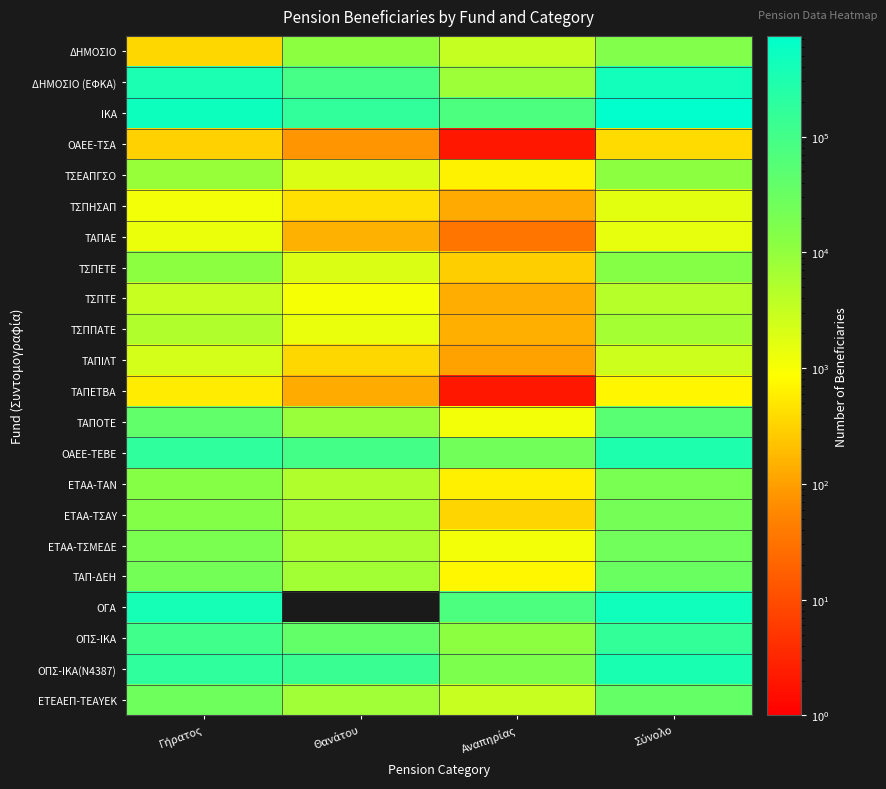

Between Αναπηρίας and Θανάτου, which is larger?

Θανάτου